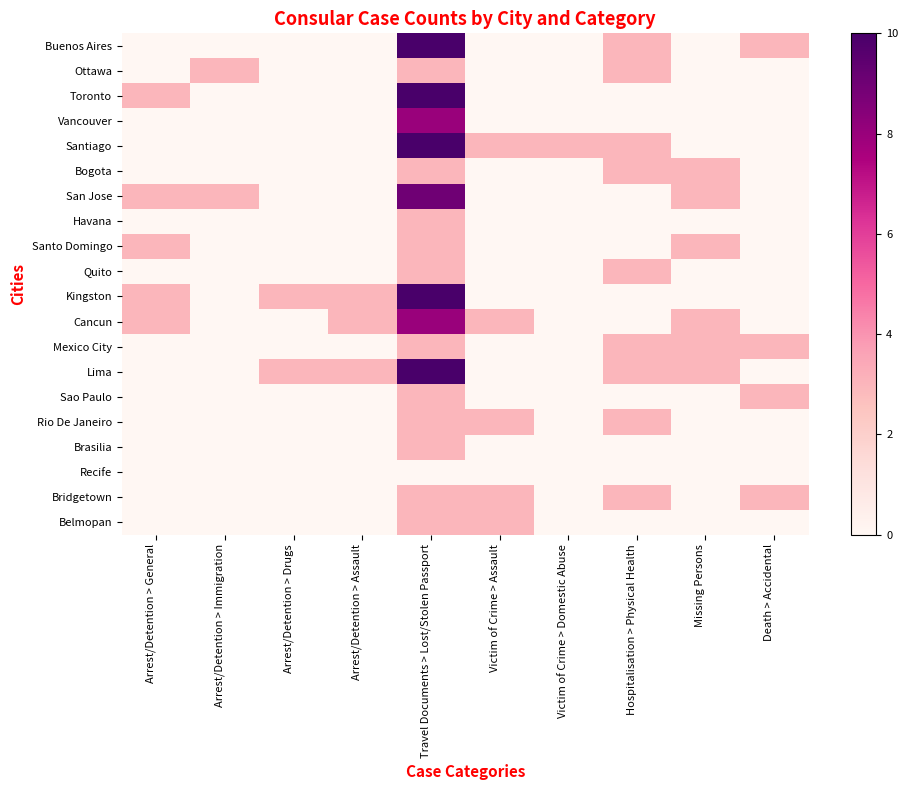

Reading left to right, list all the values displayed in this chart.

Buenos Aires: Arrest/Detention > General=0	Arrest/Detention > Immigration=0	Arrest/Detention > Drugs=0	Arrest/Detention > Assault=0	Travel Documents > Lost/Stolen Passport=10	Victim of Crime > Assault=0	Victim of Crime > Domestic Abuse=0	Hospitalisation > Physical Health=3	Missing Persons=0	Death > Accidental=3
Ottawa: Arrest/Detention > General=0	Arrest/Detention > Immigration=3	Arrest/Detention > Drugs=0	Arrest/Detention > Assault=0	Travel Documents > Lost/Stolen Passport=3	Victim of Crime > Assault=0	Victim of Crime > Domestic Abuse=0	Hospitalisation > Physical Health=3	Missing Persons=0	Death > Accidental=0
Toronto: Arrest/Detention > General=3	Arrest/Detention > Immigration=0	Arrest/Detention > Drugs=0	Arrest/Detention > Assault=0	Travel Documents > Lost/Stolen Passport=10	Victim of Crime > Assault=0	Victim of Crime > Domestic Abuse=0	Hospitalisation > Physical Health=0	Missing Persons=0	Death > Accidental=0
Vancouver: Arrest/Detention > General=0	Arrest/Detention > Immigration=0	Arrest/Detention > Drugs=0	Arrest/Detention > Assault=0	Travel Documents > Lost/Stolen Passport=8	Victim of Crime > Assault=0	Victim of Crime > Domestic Abuse=0	Hospitalisation > Physical Health=0	Missing Persons=0	Death > Accidental=0
Santiago: Arrest/Detention > General=0	Arrest/Detention > Immigration=0	Arrest/Detention > Drugs=0	Arrest/Detention > Assault=0	Travel Documents > Lost/Stolen Passport=10	Victim of Crime > Assault=3	Victim of Crime > Domestic Abuse=3	Hospitalisation > Physical Health=3	Missing Persons=0	Death > Accidental=0
Bogota: Arrest/Detention > General=0	Arrest/Detention > Immigration=0	Arrest/Detention > Drugs=0	Arrest/Detention > Assault=0	Travel Documents > Lost/Stolen Passport=3	Victim of Crime > Assault=0	Victim of Crime > Domestic Abuse=0	Hospitalisation > Physical Health=3	Missing Persons=3	Death > Accidental=0
San Jose: Arrest/Detention > General=3	Arrest/Detention > Immigration=3	Arrest/Detention > Drugs=0	Arrest/Detention > Assault=0	Travel Documents > Lost/Stolen Passport=9	Victim of Crime > Assault=0	Victim of Crime > Domestic Abuse=0	Hospitalisation > Physical Health=0	Missing Persons=3	Death > Accidental=0
Havana: Arrest/Detention > General=0	Arrest/Detention > Immigration=0	Arrest/Detention > Drugs=0	Arrest/Detention > Assault=0	Travel Documents > Lost/Stolen Passport=3	Victim of Crime > Assault=0	Victim of Crime > Domestic Abuse=0	Hospitalisation > Physical Health=0	Missing Persons=0	Death > Accidental=0
Santo Domingo: Arrest/Detention > General=3	Arrest/Detention > Immigration=0	Arrest/Detention > Drugs=0	Arrest/Detention > Assault=0	Travel Documents > Lost/Stolen Passport=3	Victim of Crime > Assault=0	Victim of Crime > Domestic Abuse=0	Hospitalisation > Physical Health=0	Missing Persons=3	Death > Accidental=0
Quito: Arrest/Detention > General=0	Arrest/Detention > Immigration=0	Arrest/Detention > Drugs=0	Arrest/Detention > Assault=0	Travel Documents > Lost/Stolen Passport=3	Victim of Crime > Assault=0	Victim of Crime > Domestic Abuse=0	Hospitalisation > Physical Health=3	Missing Persons=0	Death > Accidental=0
Kingston: Arrest/Detention > General=3	Arrest/Detention > Immigration=0	Arrest/Detention > Drugs=3	Arrest/Detention > Assault=3	Travel Documents > Lost/Stolen Passport=10	Victim of Crime > Assault=0	Victim of Crime > Domestic Abuse=0	Hospitalisation > Physical Health=0	Missing Persons=0	Death > Accidental=0
Cancun: Arrest/Detention > General=3	Arrest/Detention > Immigration=0	Arrest/Detention > Drugs=0	Arrest/Detention > Assault=3	Travel Documents > Lost/Stolen Passport=8	Victim of Crime > Assault=3	Victim of Crime > Domestic Abuse=0	Hospitalisation > Physical Health=0	Missing Persons=3	Death > Accidental=0
Mexico City: Arrest/Detention > General=0	Arrest/Detention > Immigration=0	Arrest/Detention > Drugs=0	Arrest/Detention > Assault=0	Travel Documents > Lost/Stolen Passport=3	Victim of Crime > Assault=0	Victim of Crime > Domestic Abuse=0	Hospitalisation > Physical Health=3	Missing Persons=3	Death > Accidental=3
Lima: Arrest/Detention > General=0	Arrest/Detention > Immigration=0	Arrest/Detention > Drugs=3	Arrest/Detention > Assault=3	Travel Documents > Lost/Stolen Passport=10	Victim of Crime > Assault=0	Victim of Crime > Domestic Abuse=0	Hospitalisation > Physical Health=3	Missing Persons=3	Death > Accidental=0
Sao Paulo: Arrest/Detention > General=0	Arrest/Detention > Immigration=0	Arrest/Detention > Drugs=0	Arrest/Detention > Assault=0	Travel Documents > Lost/Stolen Passport=3	Victim of Crime > Assault=0	Victim of Crime > Domestic Abuse=0	Hospitalisation > Physical Health=0	Missing Persons=0	Death > Accidental=3
Rio De Janeiro: Arrest/Detention > General=0	Arrest/Detention > Immigration=0	Arrest/Detention > Drugs=0	Arrest/Detention > Assault=0	Travel Documents > Lost/Stolen Passport=3	Victim of Crime > Assault=3	Victim of Crime > Domestic Abuse=0	Hospitalisation > Physical Health=3	Missing Persons=0	Death > Accidental=0
Brasilia: Arrest/Detention > General=0	Arrest/Detention > Immigration=0	Arrest/Detention > Drugs=0	Arrest/Detention > Assault=0	Travel Documents > Lost/Stolen Passport=3	Victim of Crime > Assault=0	Victim of Crime > Domestic Abuse=0	Hospitalisation > Physical Health=0	Missing Persons=0	Death > Accidental=0
Recife: Arrest/Detention > General=0	Arrest/Detention > Immigration=0	Arrest/Detention > Drugs=0	Arrest/Detention > Assault=0	Travel Documents > Lost/Stolen Passport=0	Victim of Crime > Assault=0	Victim of Crime > Domestic Abuse=0	Hospitalisation > Physical Health=0	Missing Persons=0	Death > Accidental=0
Bridgetown: Arrest/Detention > General=0	Arrest/Detention > Immigration=0	Arrest/Detention > Drugs=0	Arrest/Detention > Assault=0	Travel Documents > Lost/Stolen Passport=3	Victim of Crime > Assault=3	Victim of Crime > Domestic Abuse=0	Hospitalisation > Physical Health=3	Missing Persons=0	Death > Accidental=3
Belmopan: Arrest/Detention > General=0	Arrest/Detention > Immigration=0	Arrest/Detention > Drugs=0	Arrest/Detention > Assault=0	Travel Documents > Lost/Stolen Passport=3	Victim of Crime > Assault=3	Victim of Crime > Domestic Abuse=0	Hospitalisation > Physical Health=0	Missing Persons=0	Death > Accidental=0